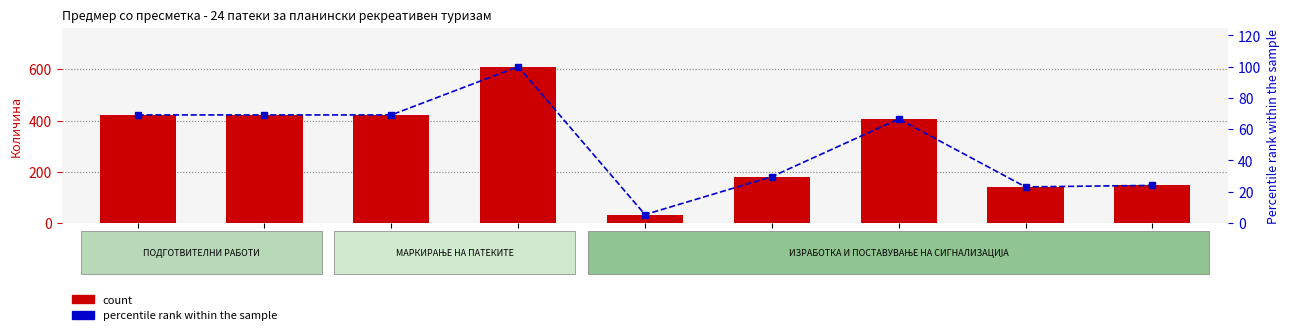

Does the chart contain any negative values?

No